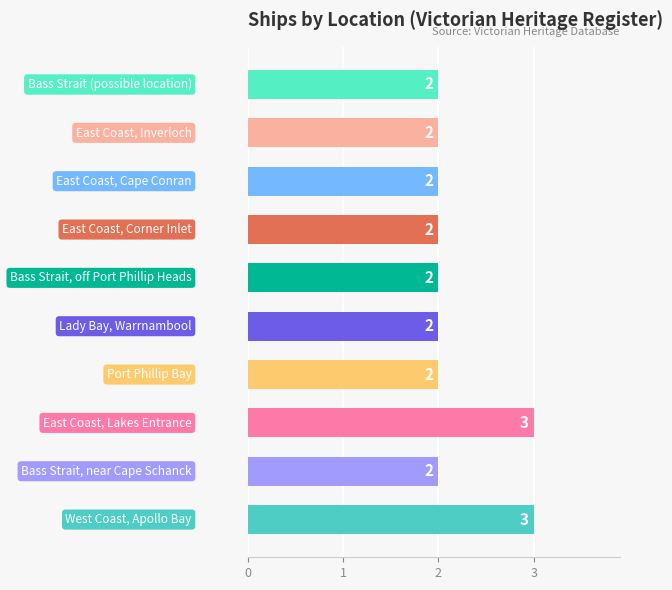

What is the sum of all values?

22